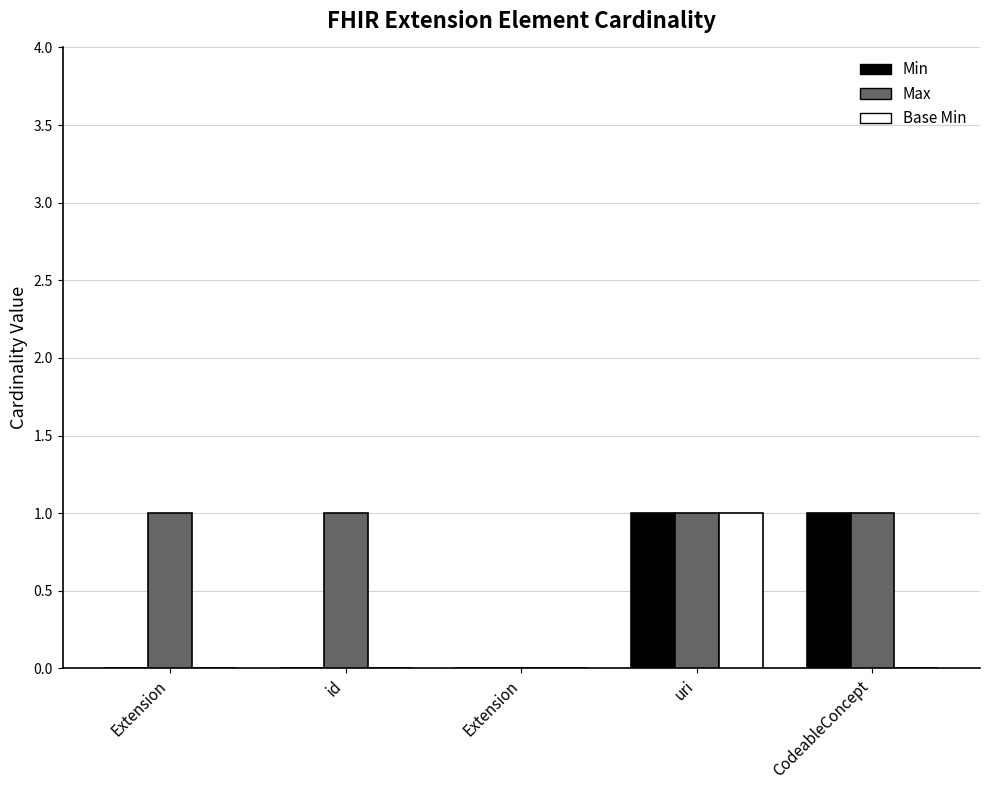

List the labels in order of Min value, largest first.

uri, CodeableConcept, Extension, id, Extension